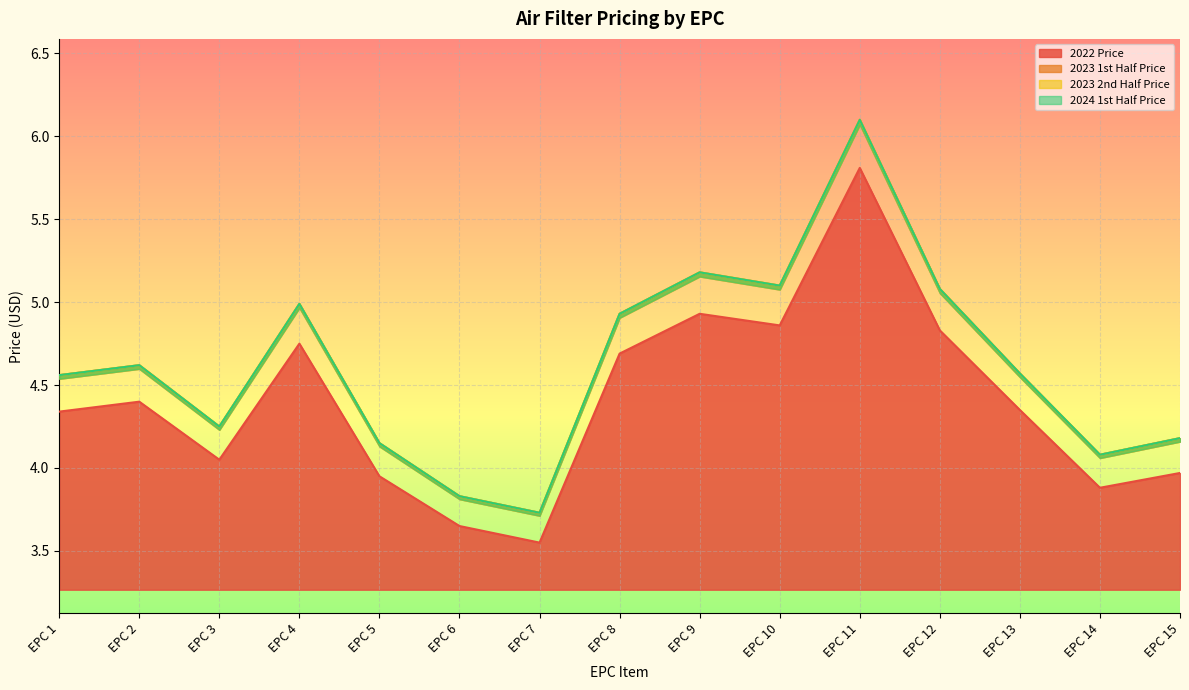

Which series changed the most between EPC 6 and EPC 10?

2023 1st Half Price